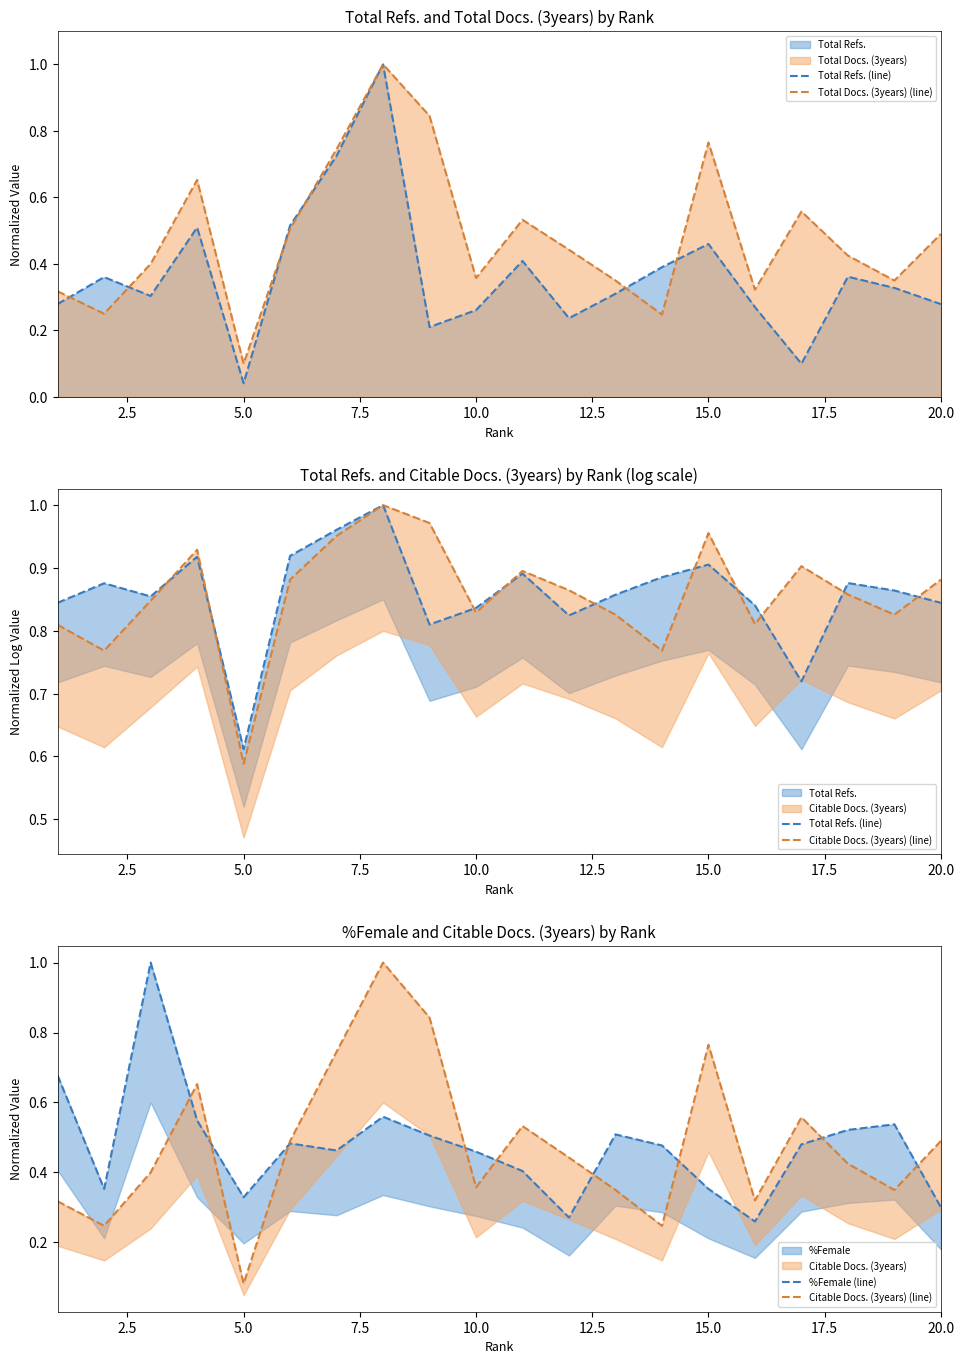

True or false: Citable Docs. (3years) (line) and Total Docs. (3years) (line) intersect in this chart.

False